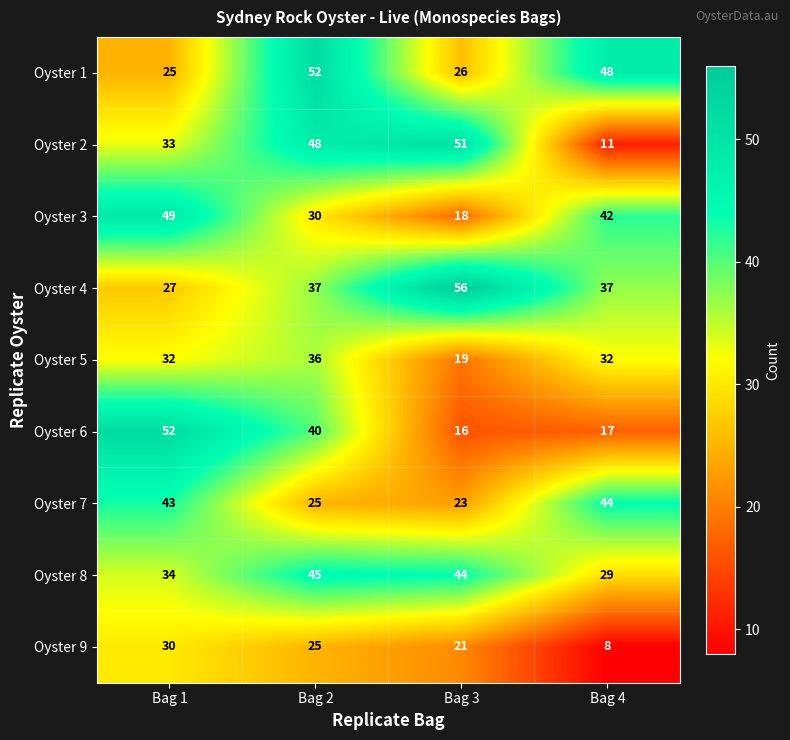

What is the difference between the maximum and second lowest values in the Oyster 9 series?

9